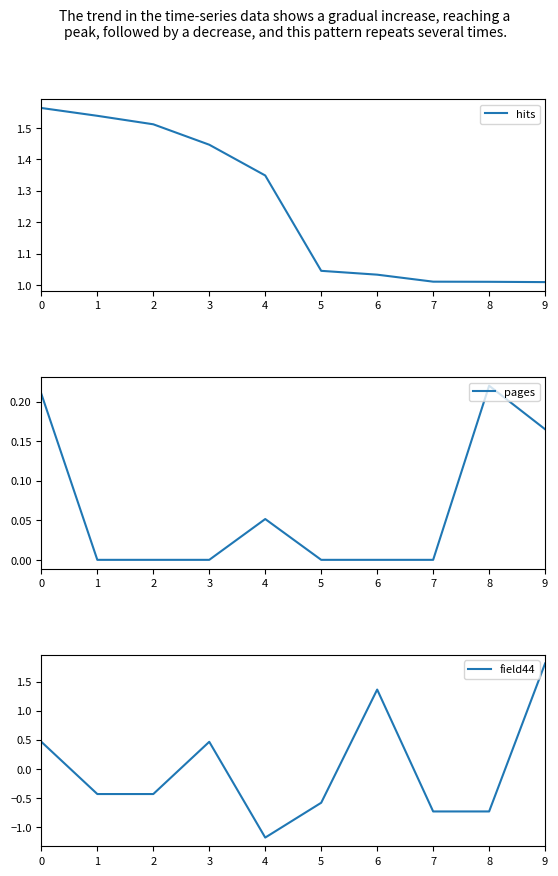

What is the approximate value of pages at 8?

0.2